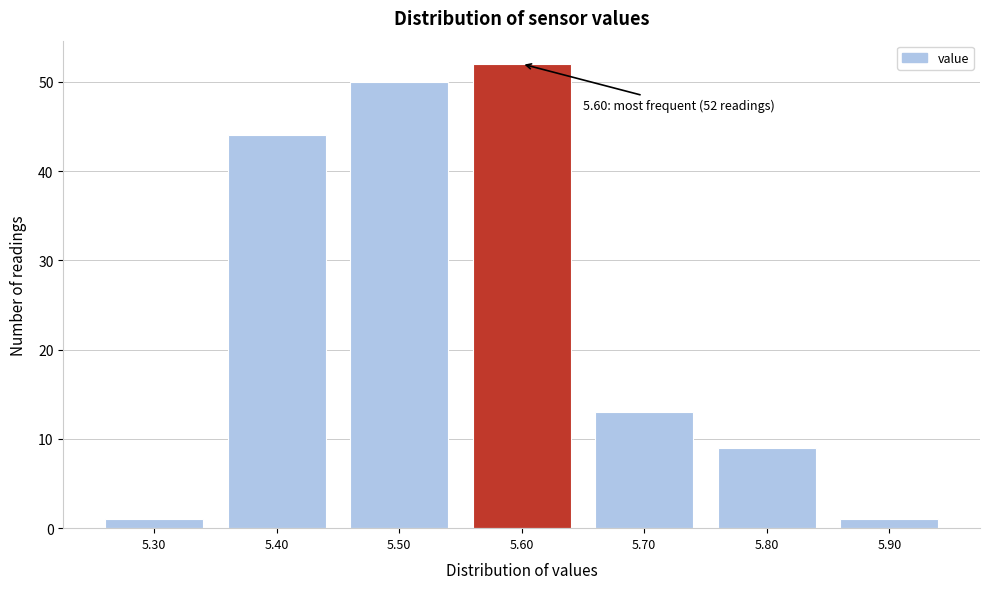

Over which range of the x-axis is the bar tallest?

5.55 to 5.65